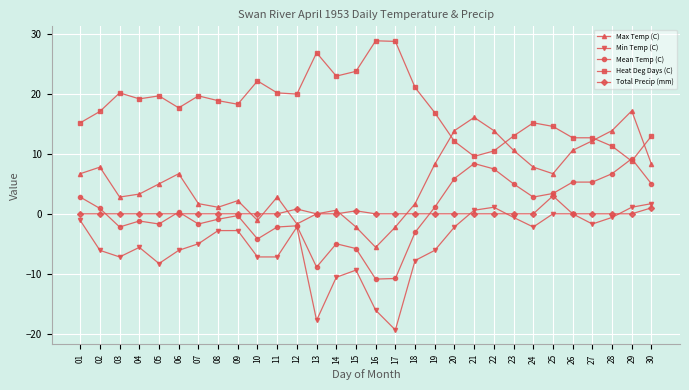

True or false: Total Precip (mm) has more than 1 interior local peaks.

True